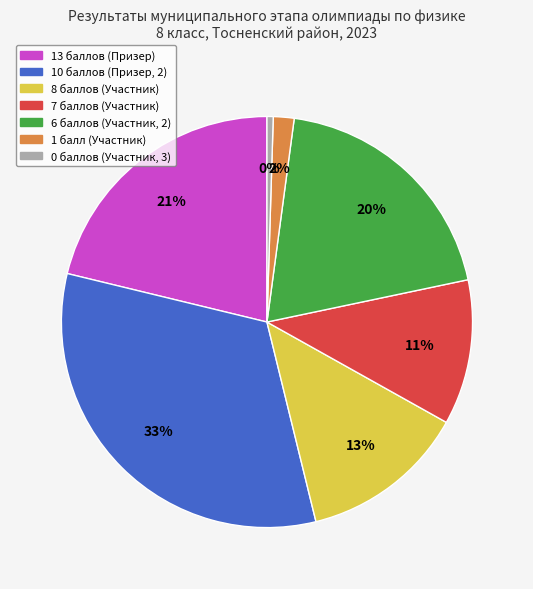

Is there any slice that represents more than half of the pie?

No